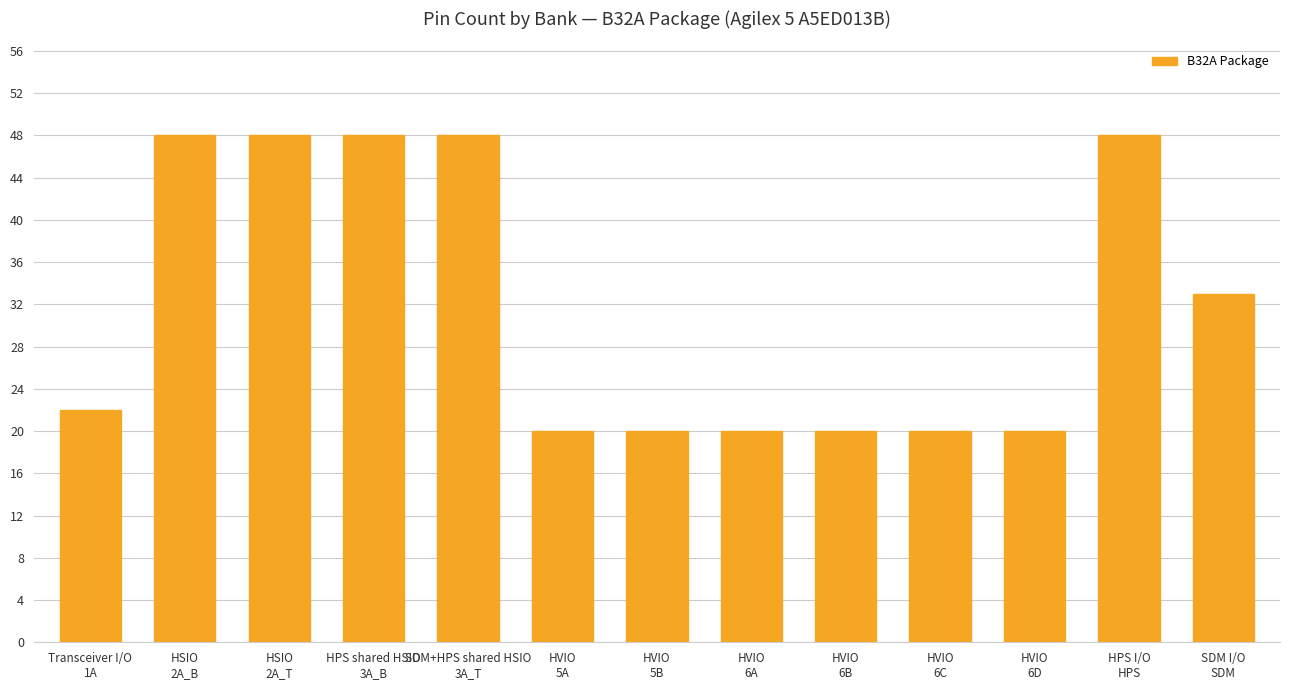

Does the chart contain any negative values?

No